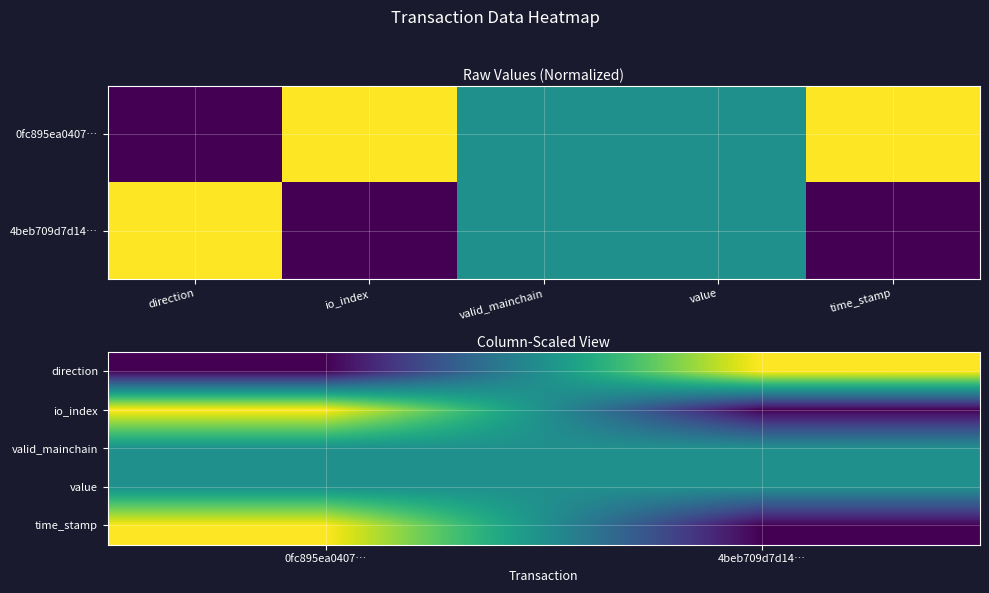

How many data points does each series have?

2